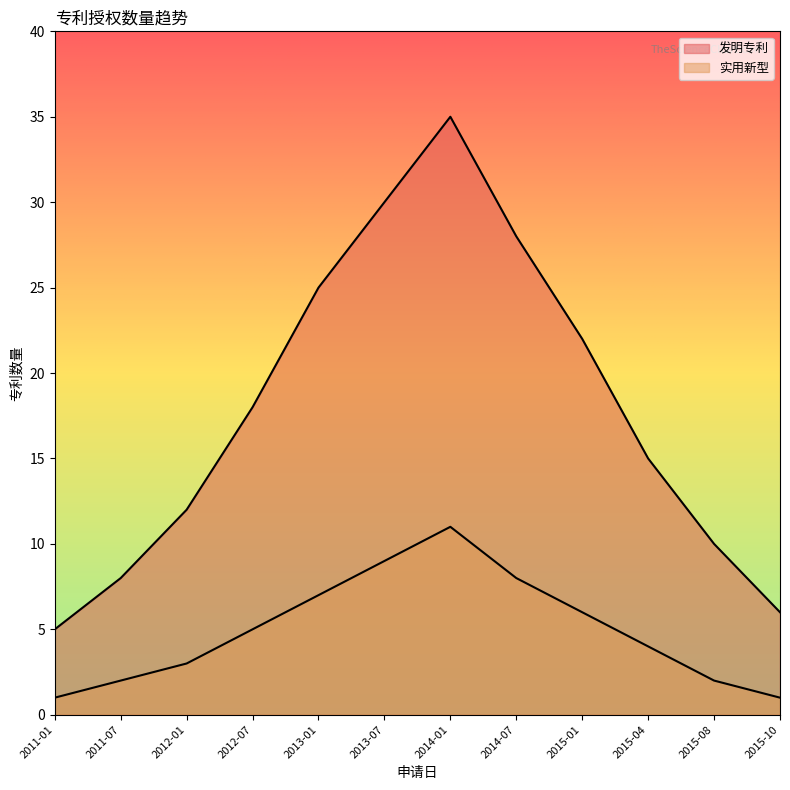

The 发明专利 series shows 42 at 2014-07. True or false?

False